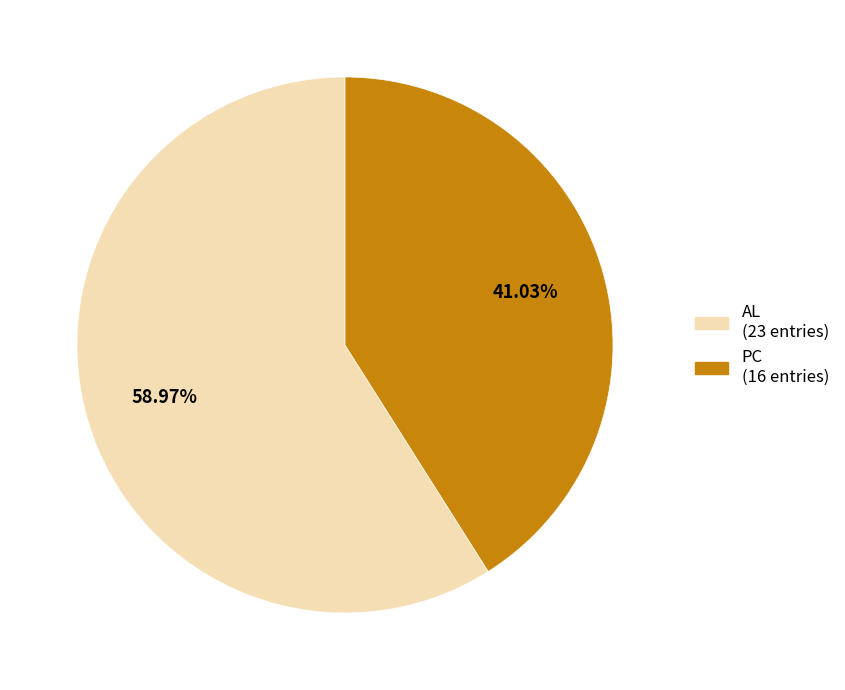

Which has a higher value, AL or PC?

AL